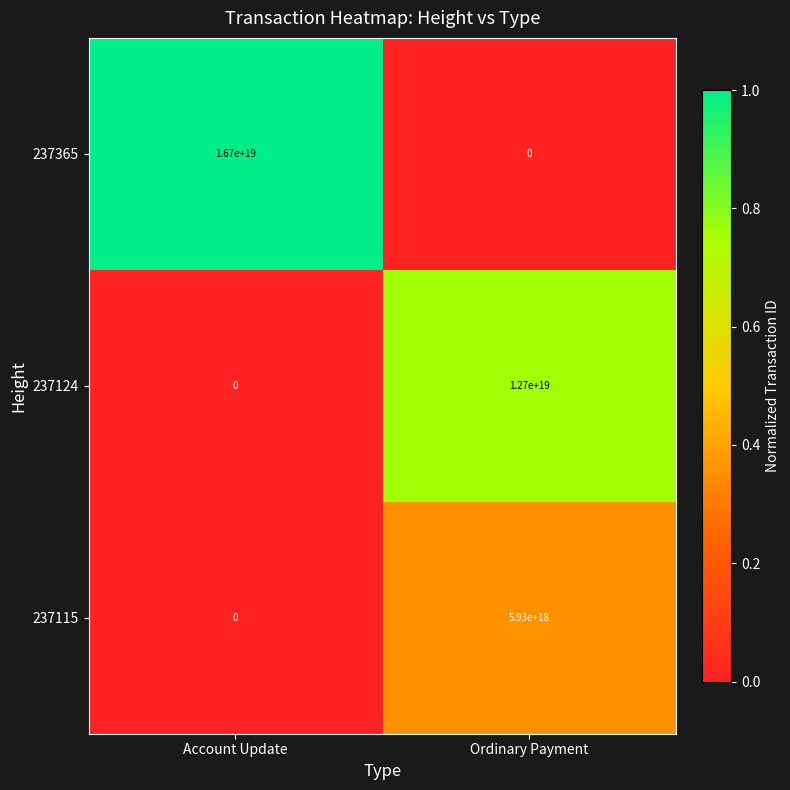

Which series has the widest spread of values?

237365